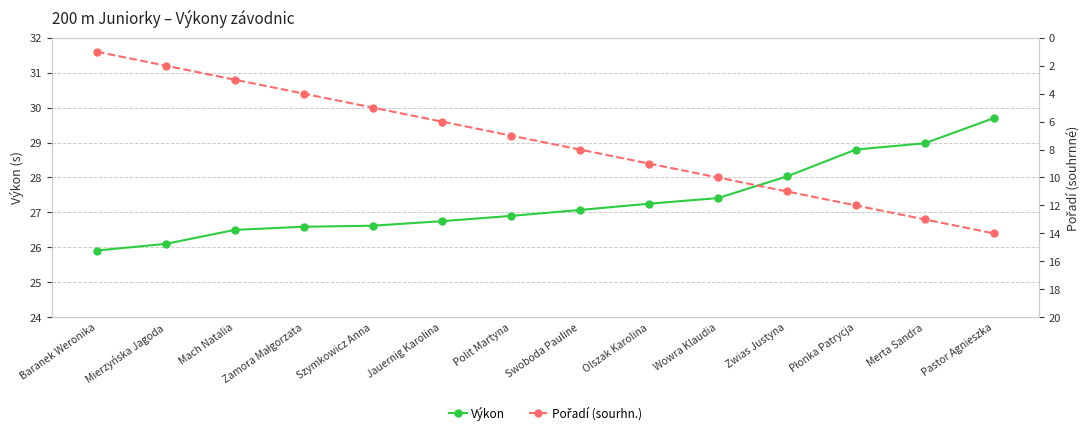

Rank the categories by Výkon value from highest to lowest.

Pastor Agnieszka, Merta Sandra, Płonka Patrycja, Zwias Justyna, Wowra Klaudia, Olszak Karolina, Swoboda Pauline, Polit Martyna, Jauernig Karolina, Szymkowicz Anna, Zamora Małgorzata, Mach Natalia, Mierzyńska Jagoda, Baranek Weronika